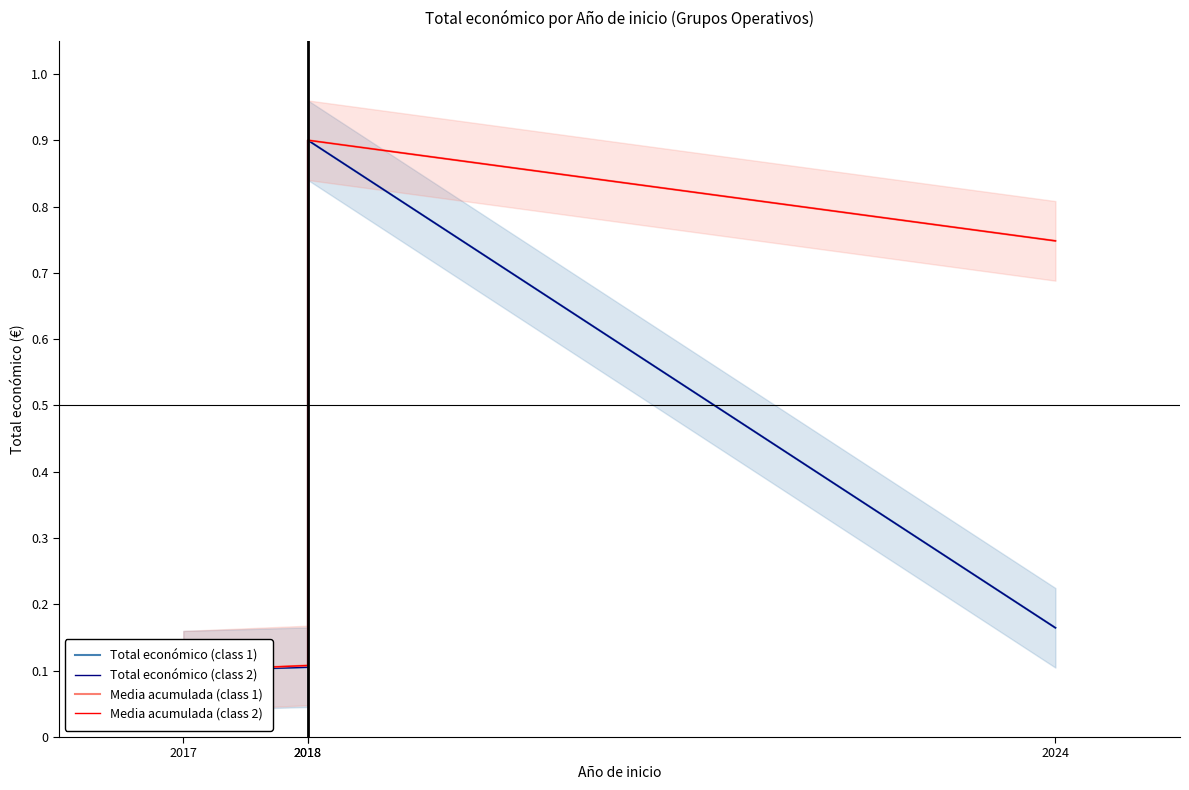

What are all the series names shown in the legend?

Total económico (class 1), Total económico (class 2), Media acumulada (class 1), Media acumulada (class 2)